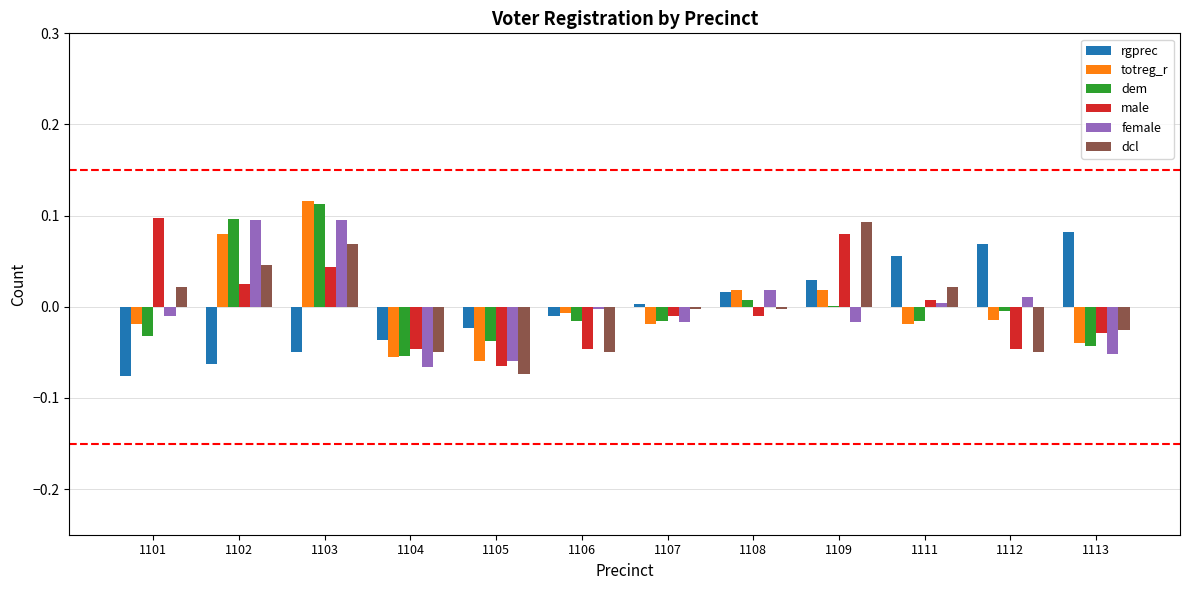

True or false: female has a value of 0.1 at 1102.

True